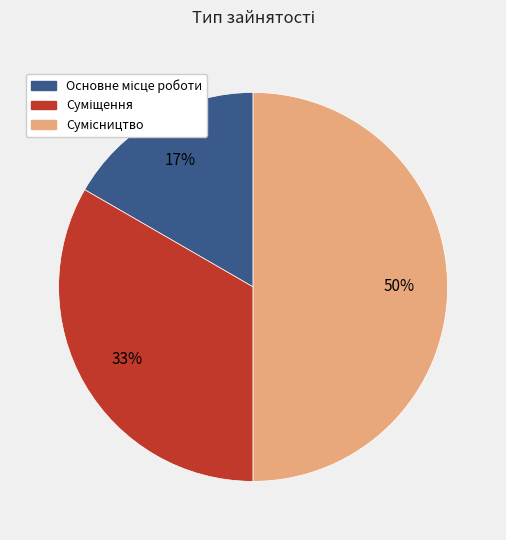

To the nearest percent, what is the average slice percentage?

33%